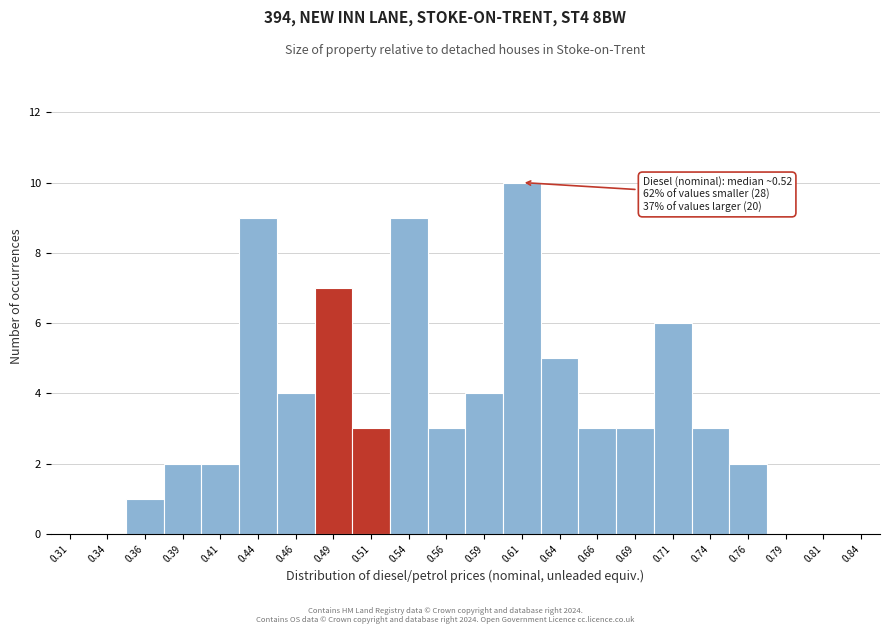

Over which range of the x-axis is the bar tallest?

0.600 to 0.625